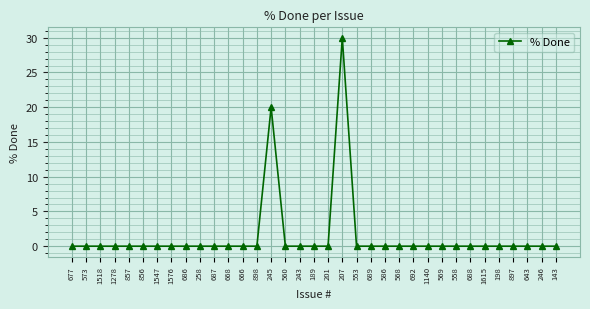

Reading right to left, list all the values displayed in this chart.

0	0	0	0	0	0	0	0	0	0	0	0	0	0	0	30	0	0	0	0	20	0	0	0	0	0	0	0	0	0	0	0	0	0	0